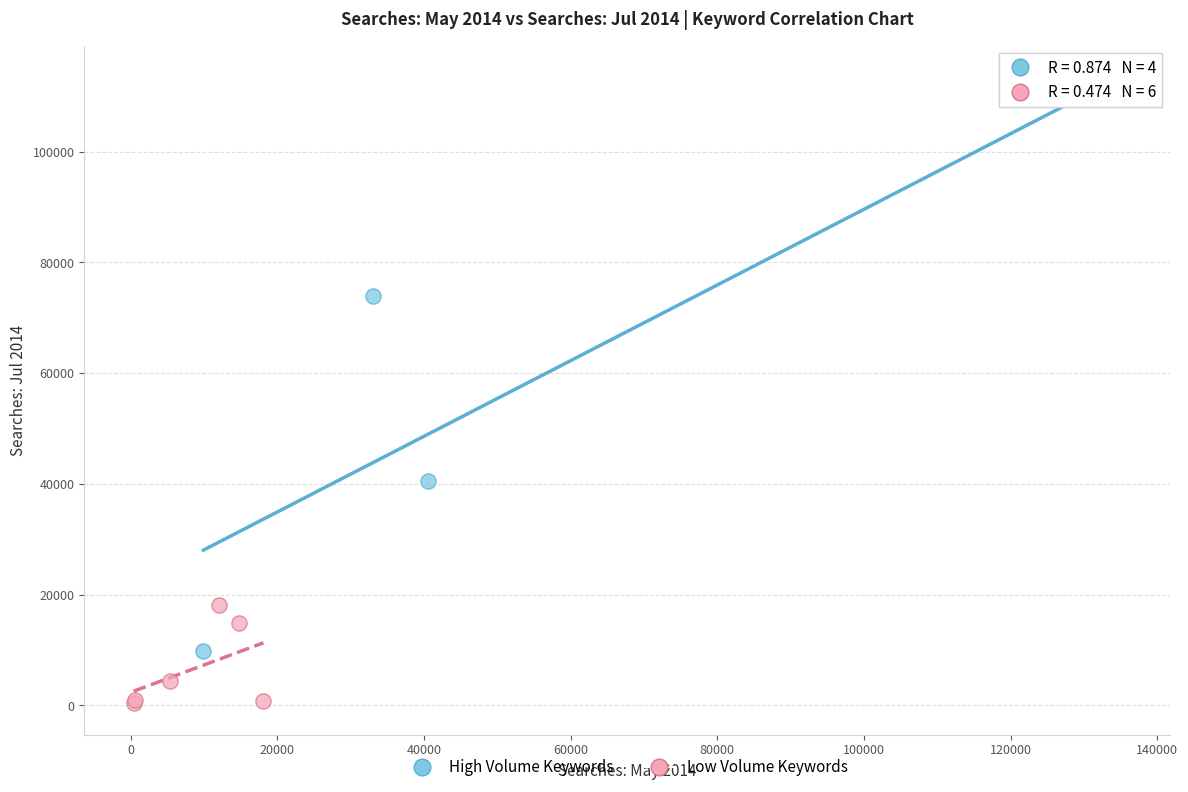

Which series reaches the maximum Y coordinate?

High Volume Keywords